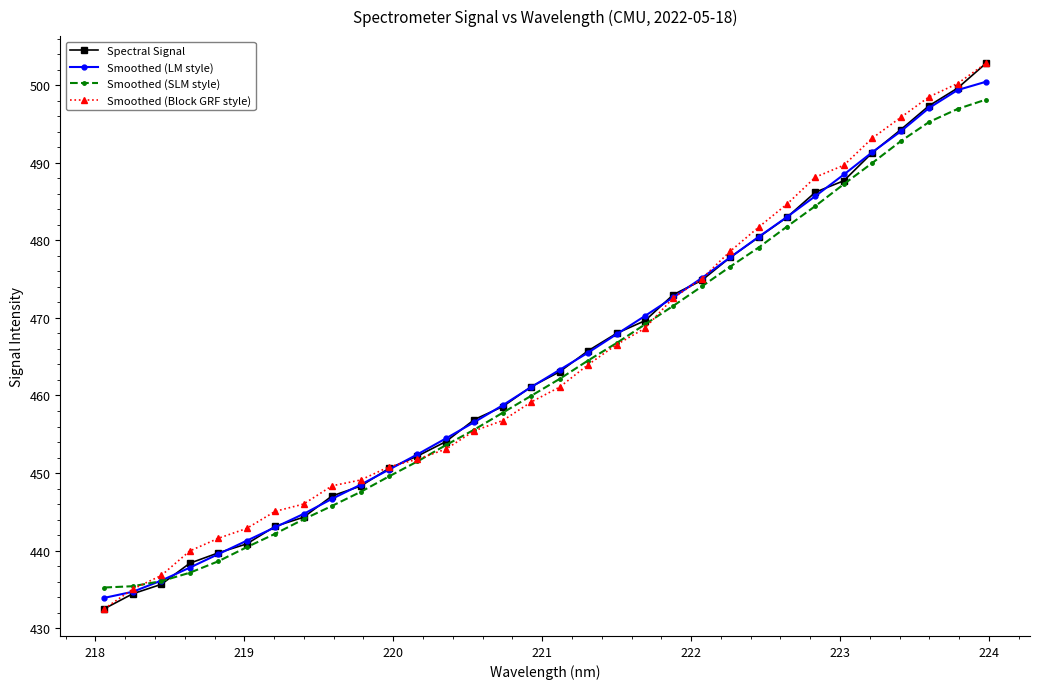

What is the value of the Spectral Signal point at the 30th from the left?

497.4